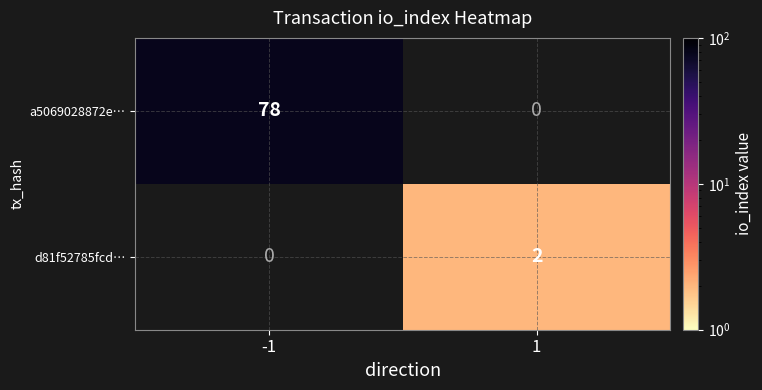

The a5069028872e… series shows 115.9 at -1. True or false?

False